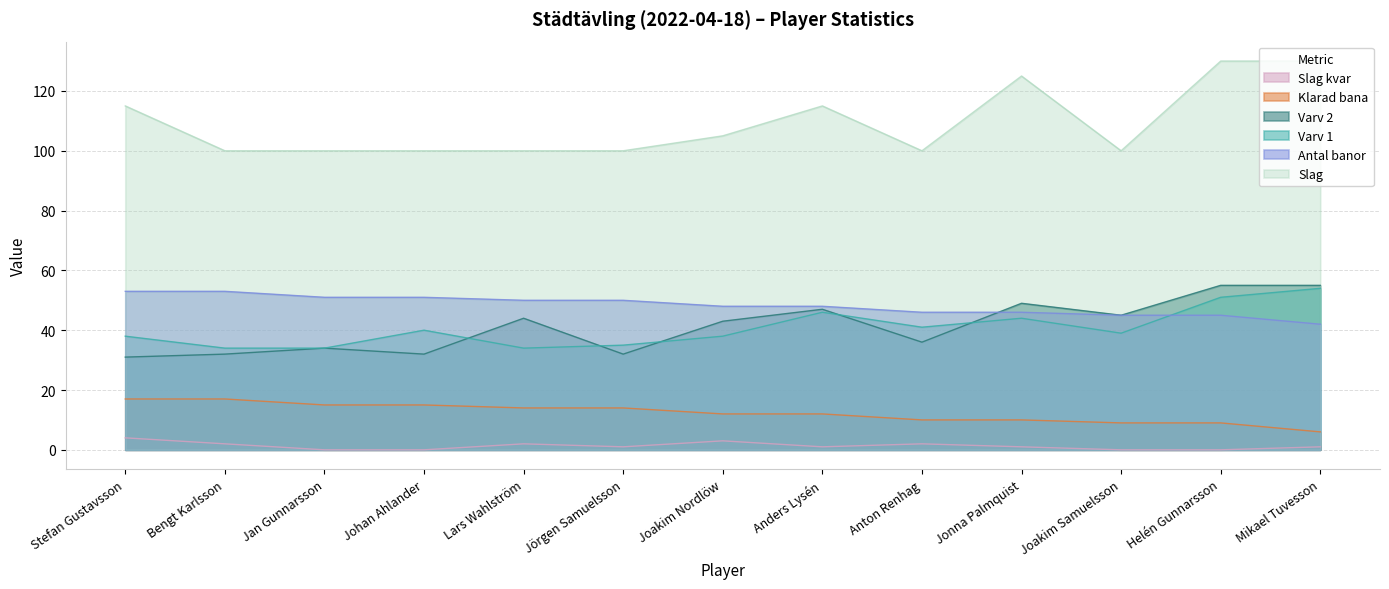

How many Slag kvar values are between 0 and 2?

11